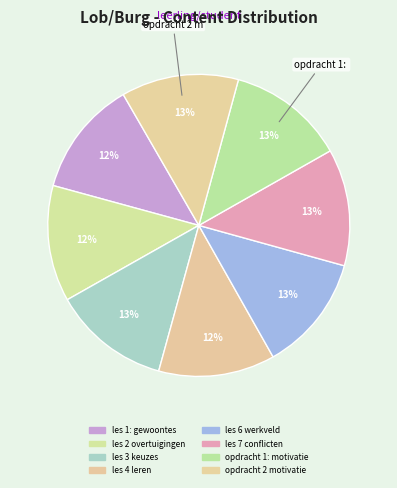

How many slices are in this pie chart?

8